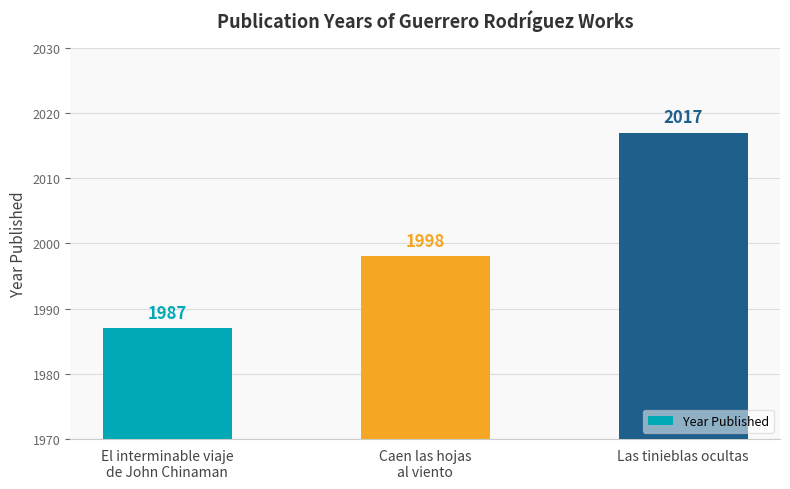

True or false: the data shows 2017 at Las tinieblas ocultas.

True